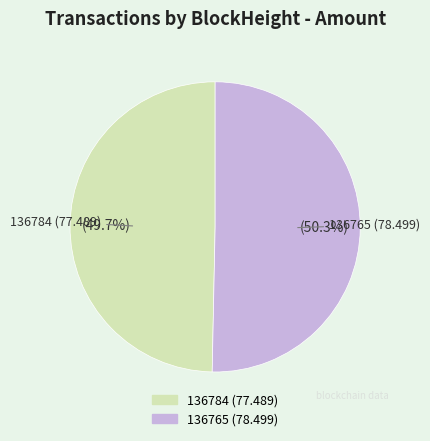

Which category has the smallest portion of the pie?

136784